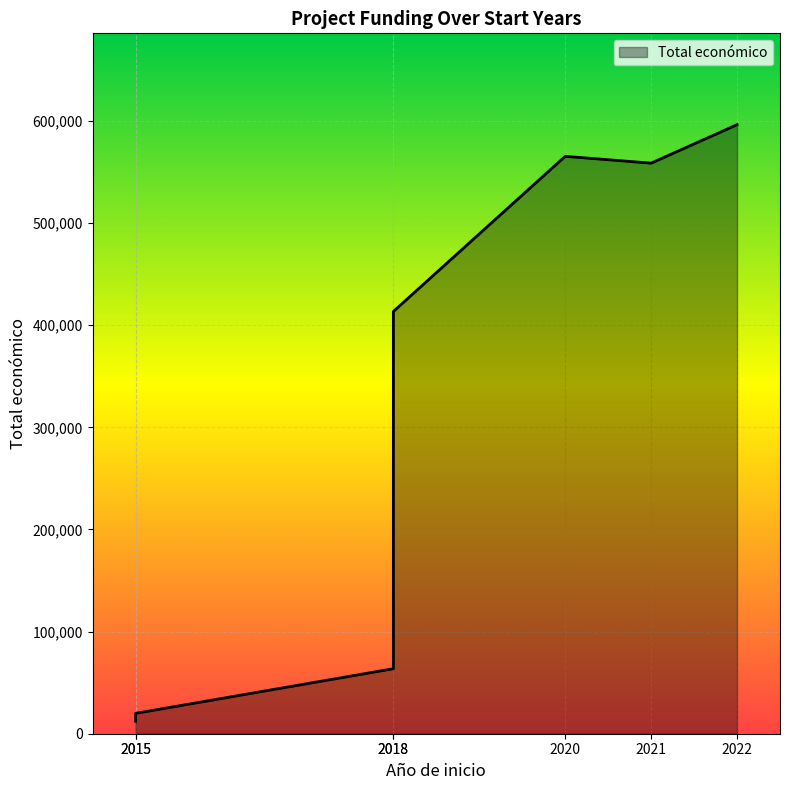

At which category does the chart reach its minimum across all series?

2015